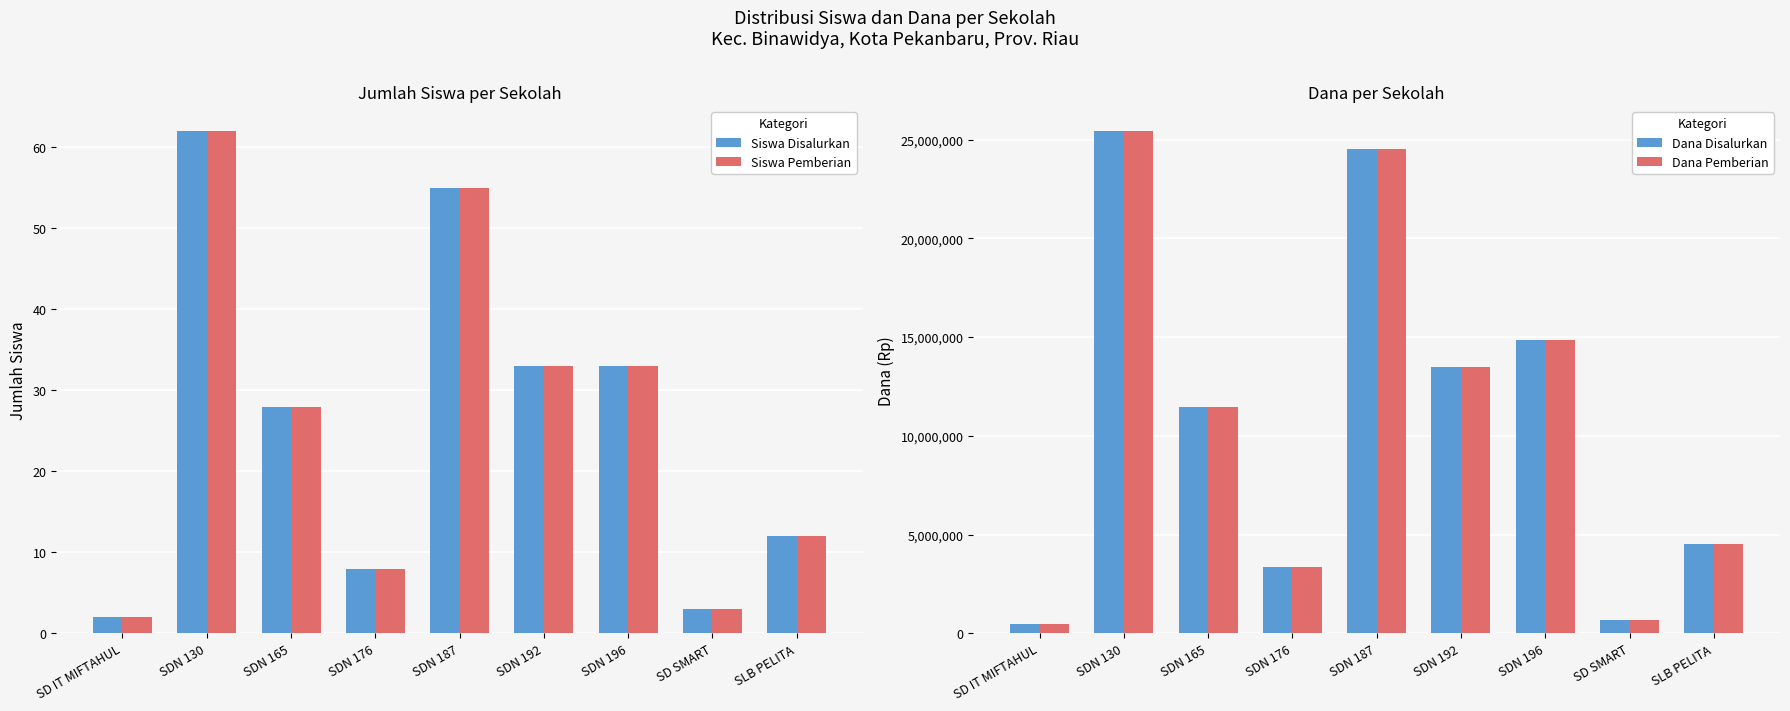

How many values in the Dana Pemberian series exceed 11475000?

4